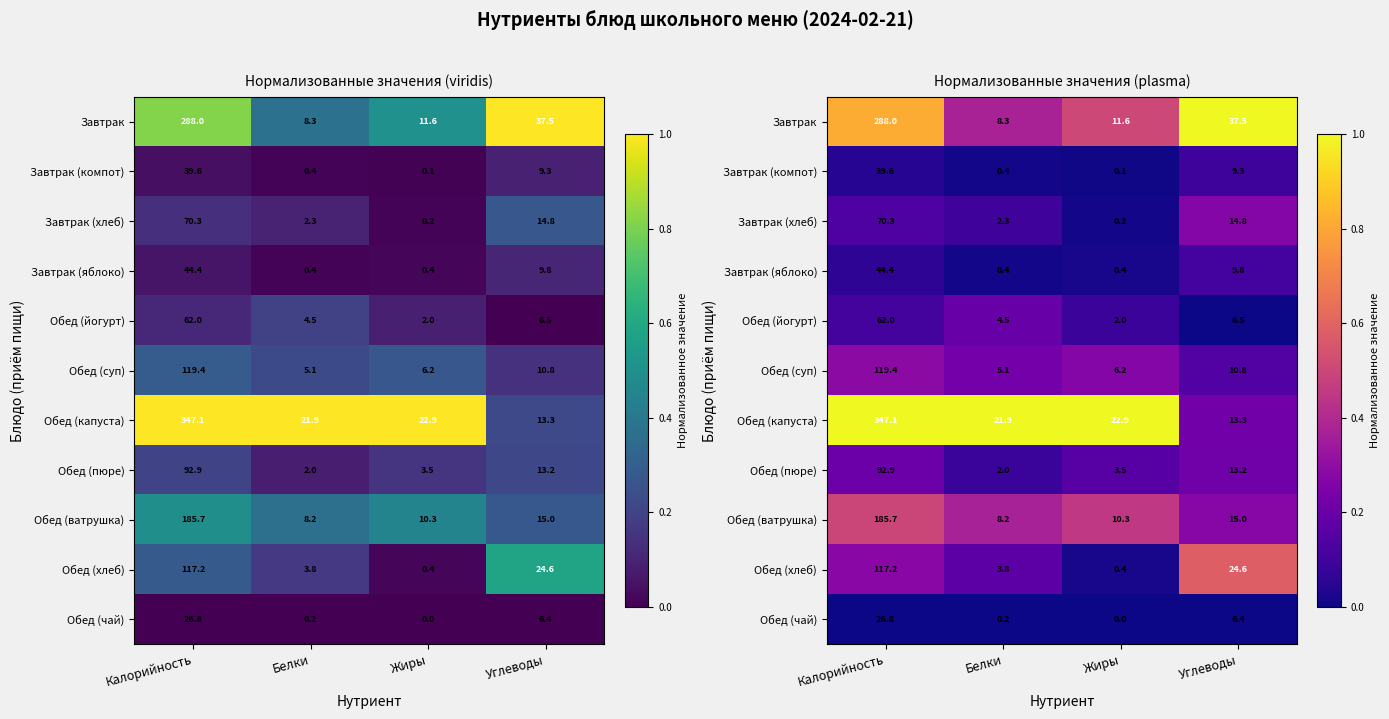

What is the sum of the Обед (пюре) values at Белки and Жиры?

0.2